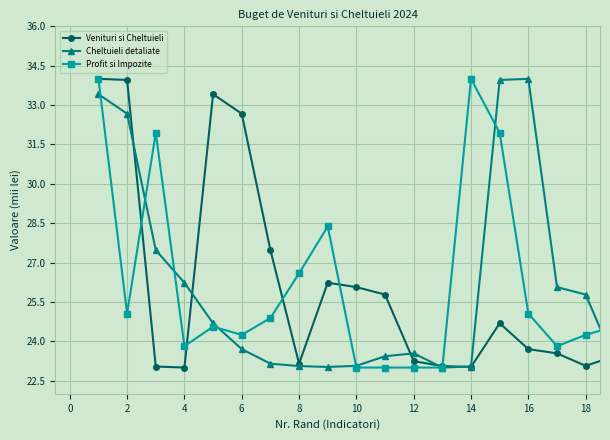

True or false: Profit si Impozite has more than 0 points higher than both neighbors.

True